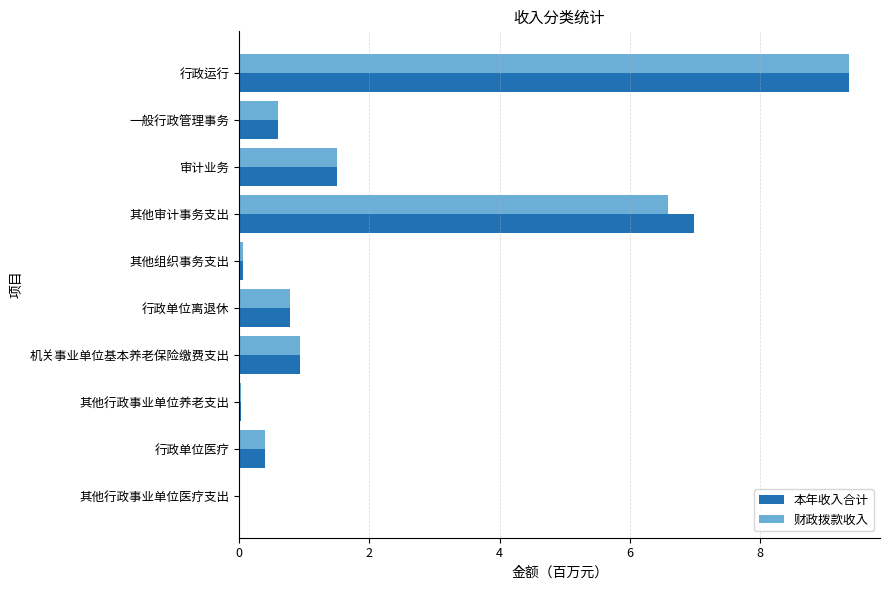

At which label is 本年收入合计 closest to 4?

审计业务